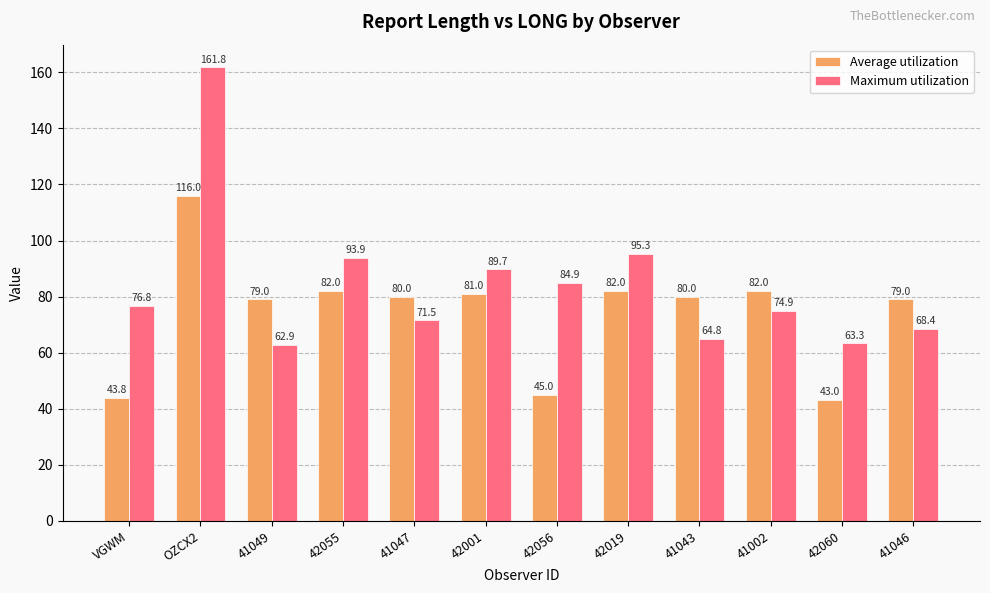

What is the highest value of the Average utilization series?

116.0